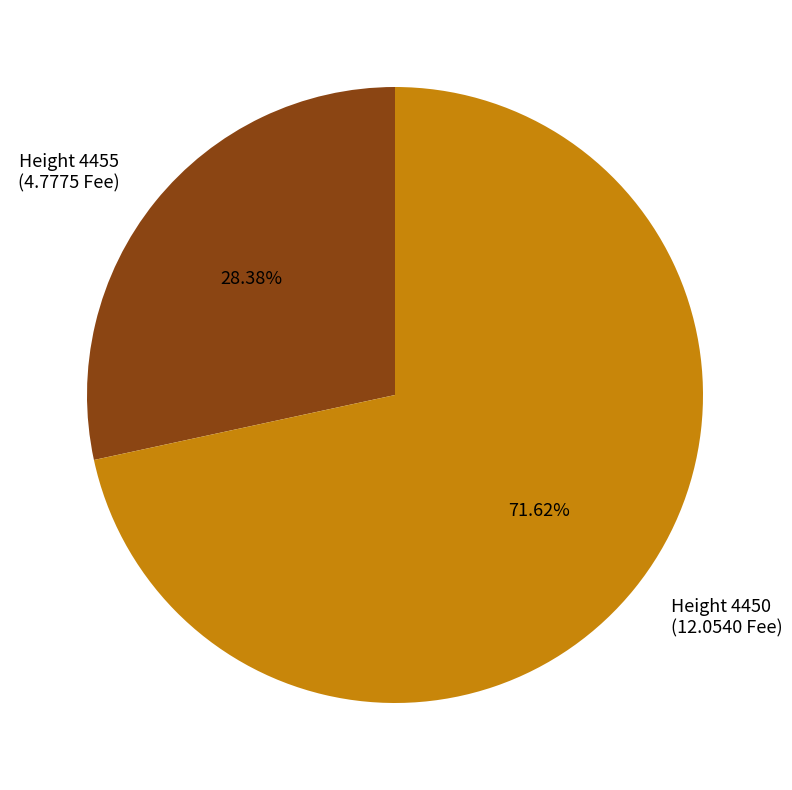

To the nearest percent, what is the difference between the largest and smallest slice percentages?

43%